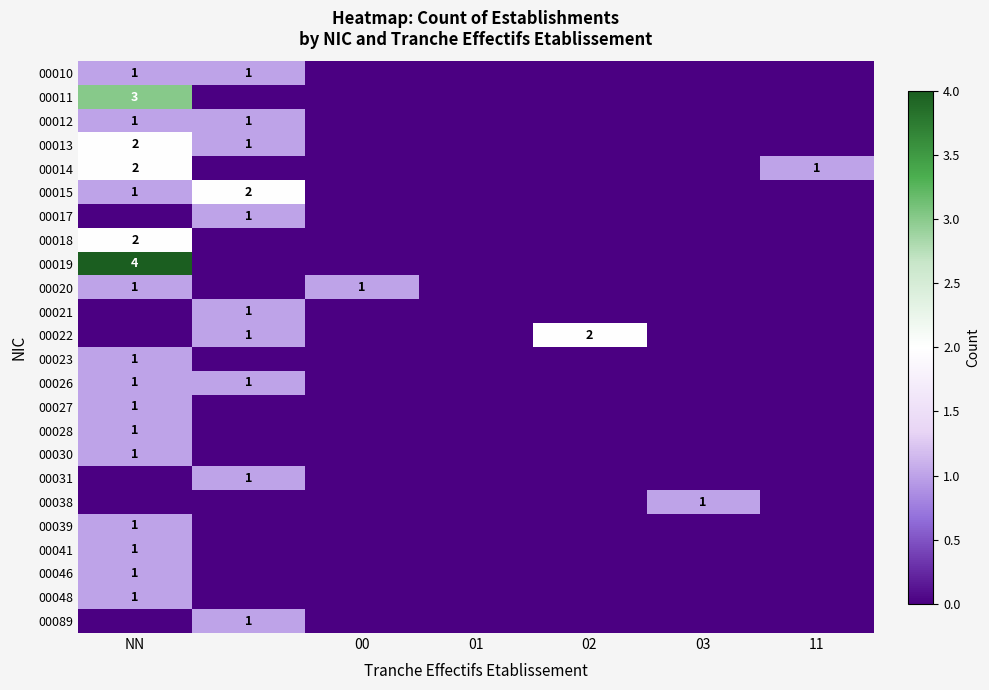

Which category has the highest value across all series?

NN